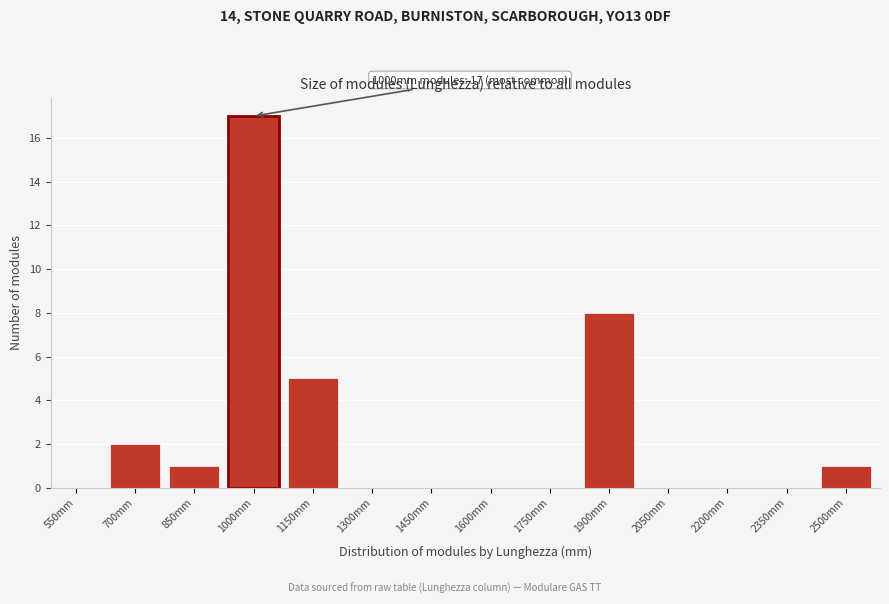

Reading left to right, list all the values displayed in this chart.

550mm=0	700mm=2	850mm=1	1000mm=17	1150mm=5	1300mm=0	1450mm=0	1600mm=0	1750mm=0	1900mm=8	2050mm=0	2200mm=0	2350mm=0	2500mm=1